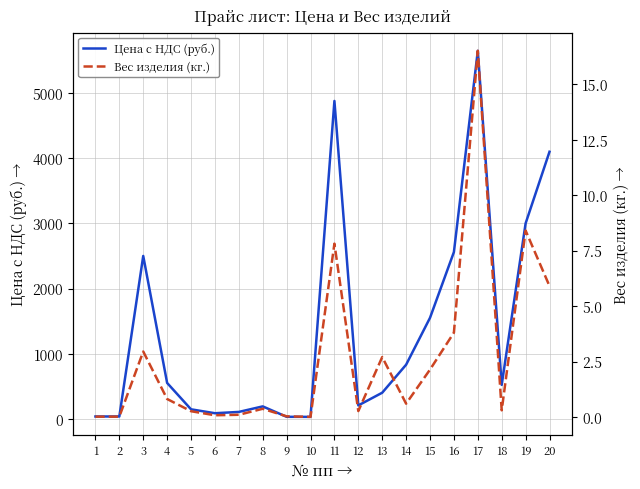

Rank the series at 12 from highest to lowest value.

Цена с НДС (руб.), Вес изделия (кг.)